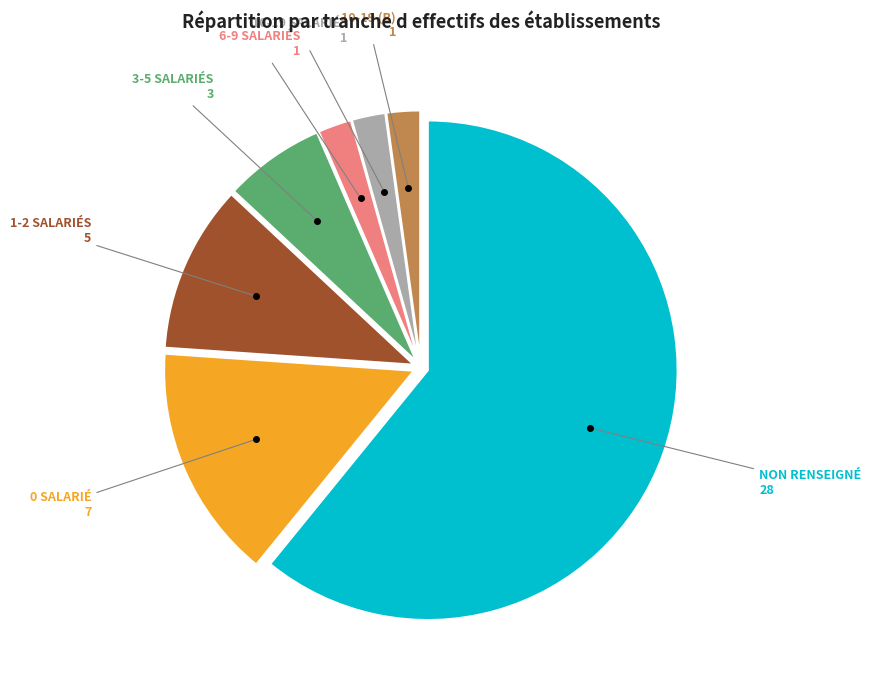

Does any single category account for the majority?

Yes